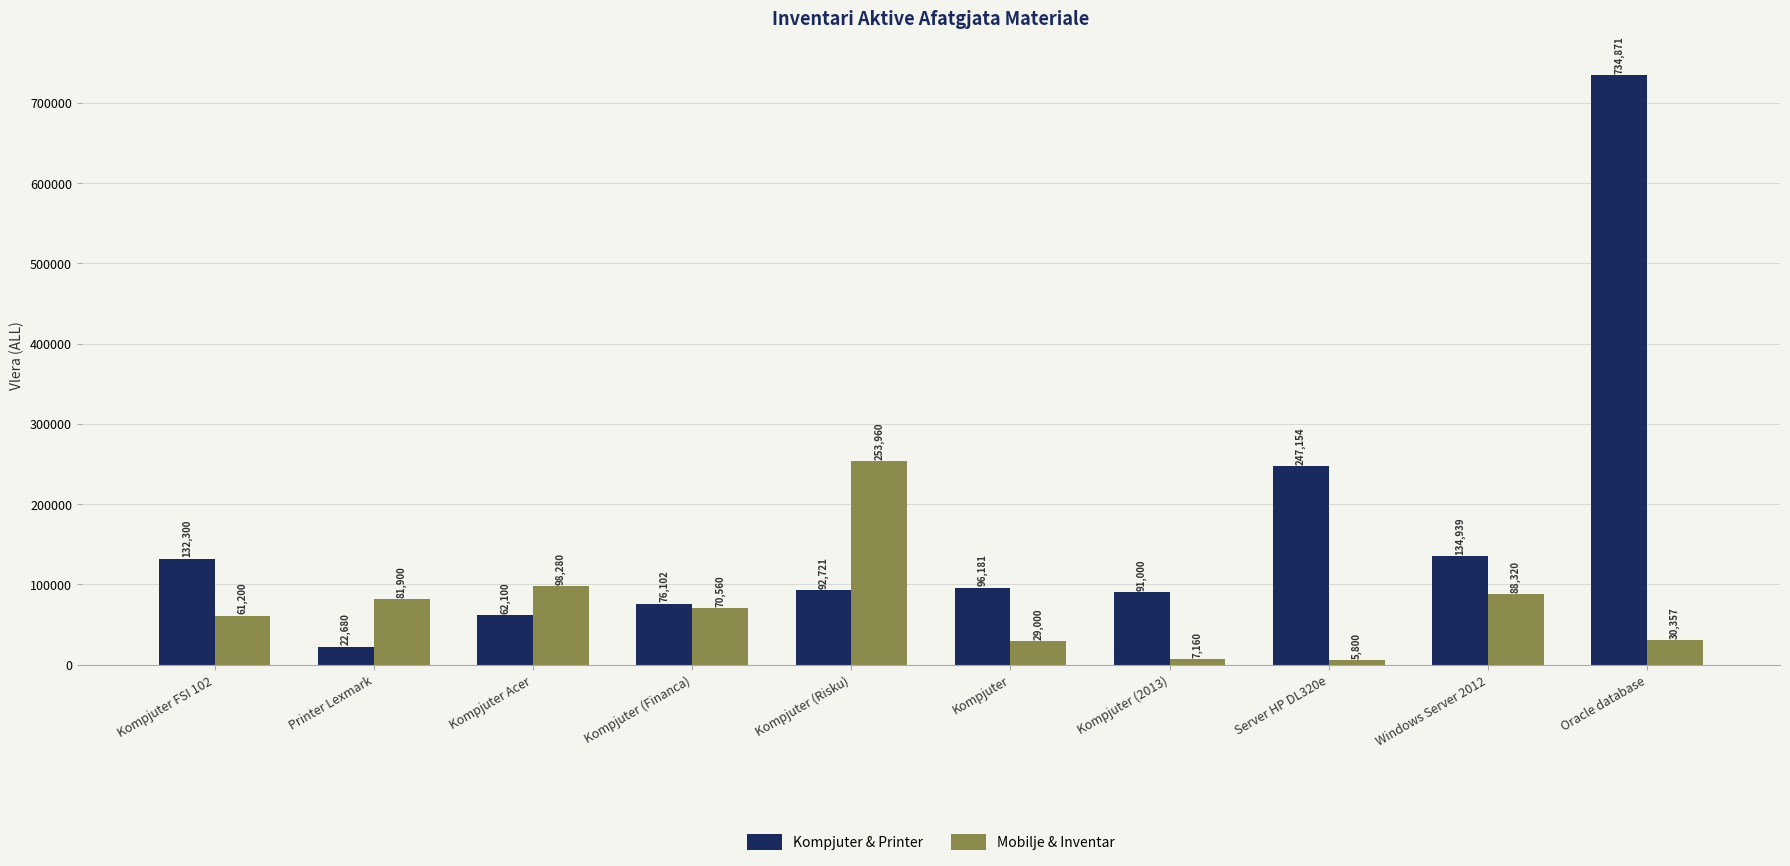

How many data points does each series have?

10